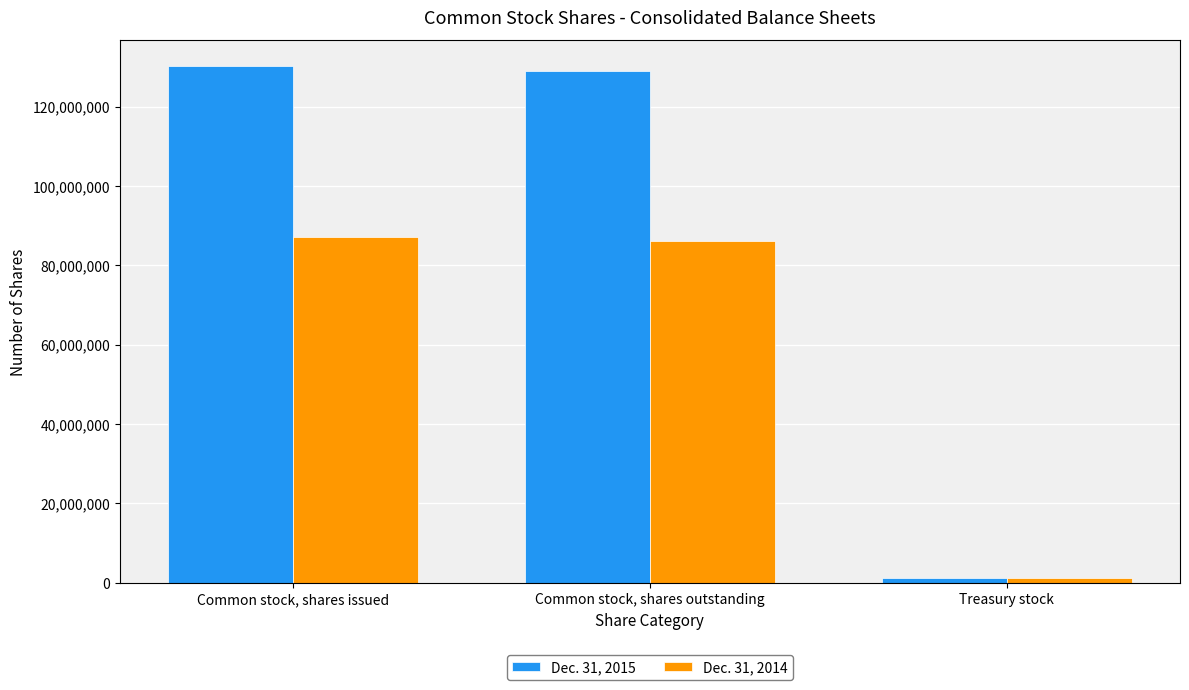

What is the value of the Dec. 31, 2014 bar at the 3rd from the left?

1222846